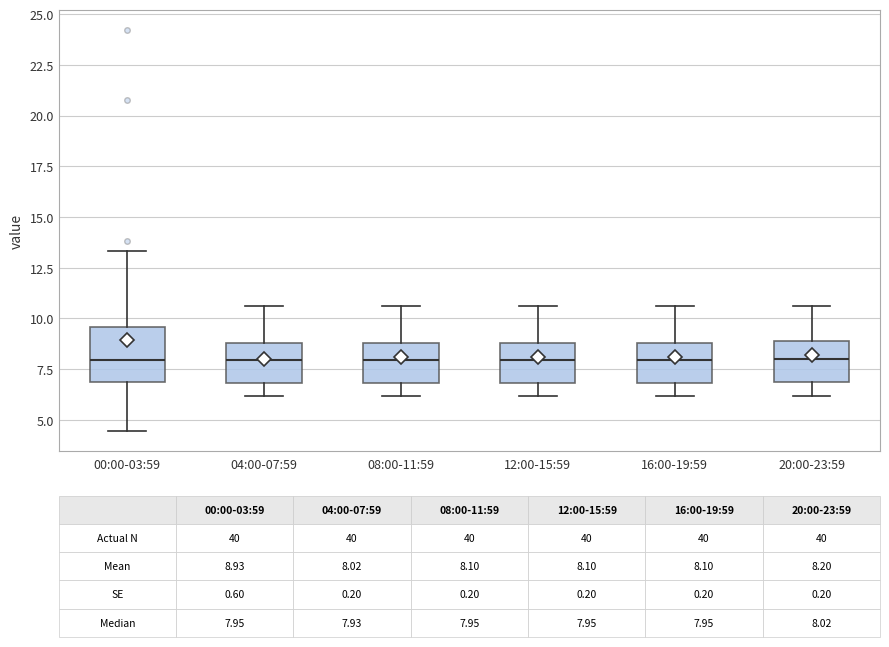

Comparing the boxes themselves (not the whiskers), which one is the tallest?

00:00-03:59